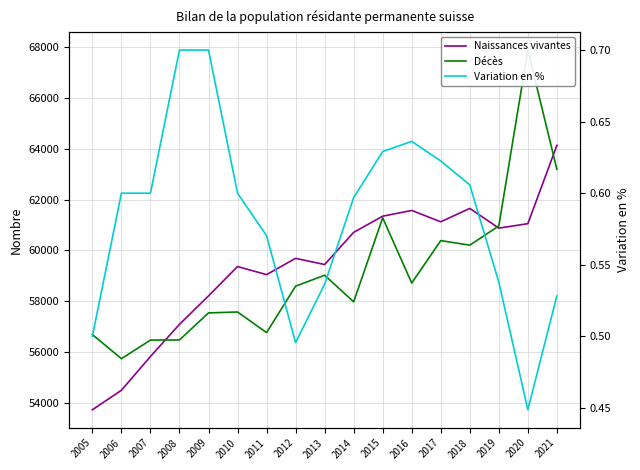

What is the value of the Décès point at the 7th from the left?

56760.0